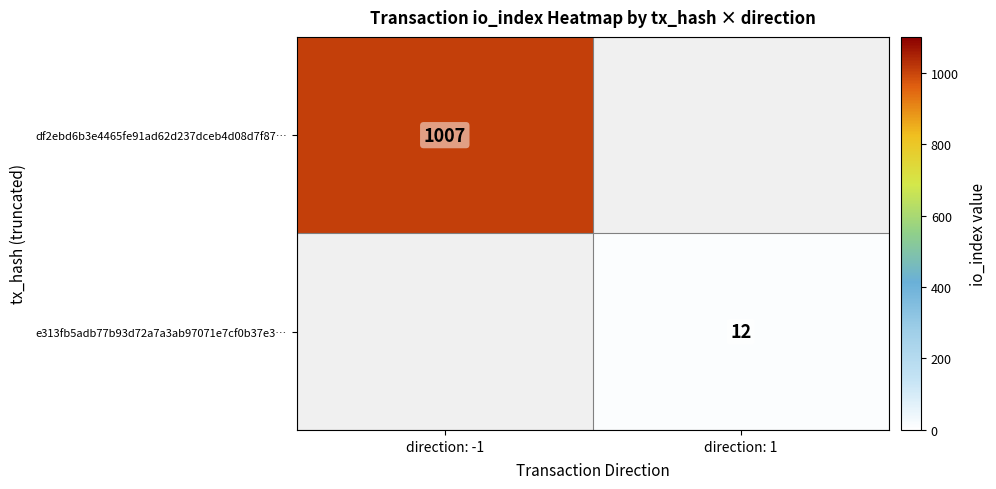

The df2ebd6b3e4465fe91ad62d237dceb4d08d7f87… series shows 1007 at direction: -1. True or false?

True